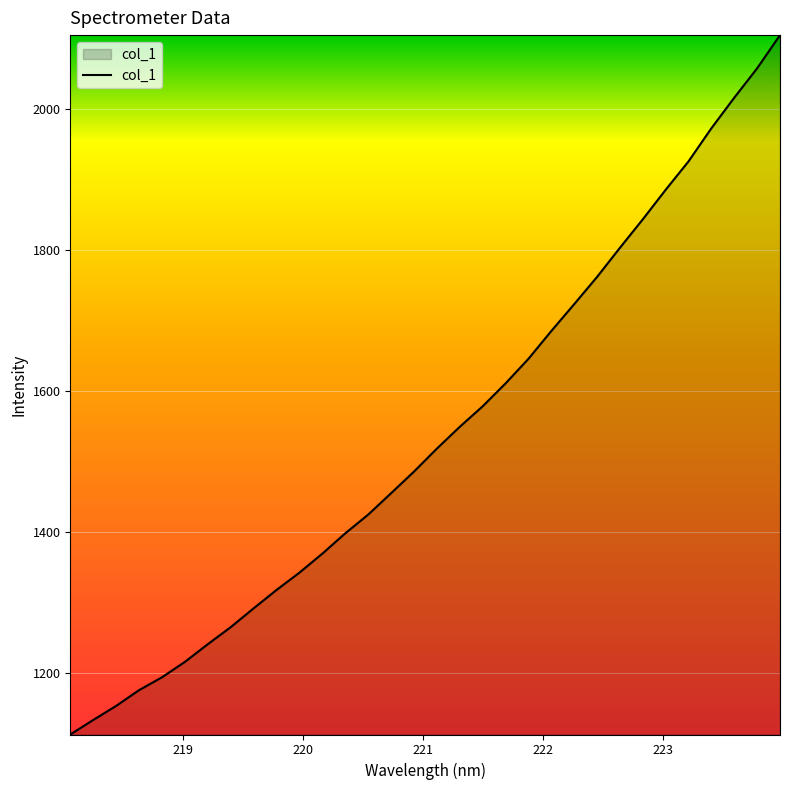

What is the difference between the maximum and minimum values?

991.9